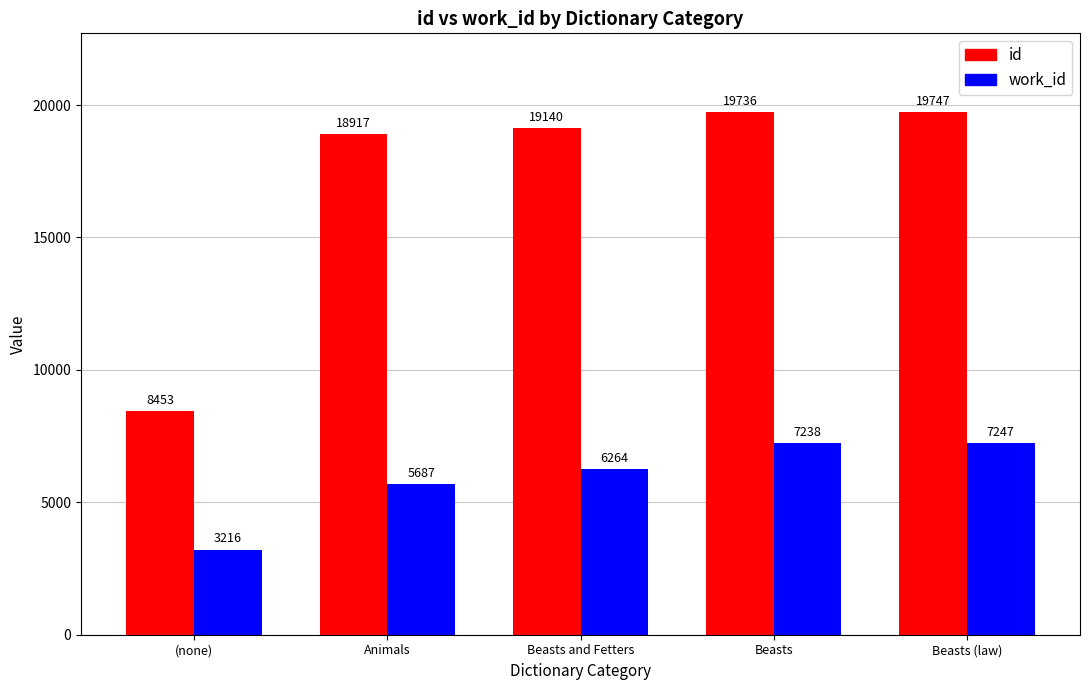

What is the difference between the highest and lowest values at Beasts?

12498